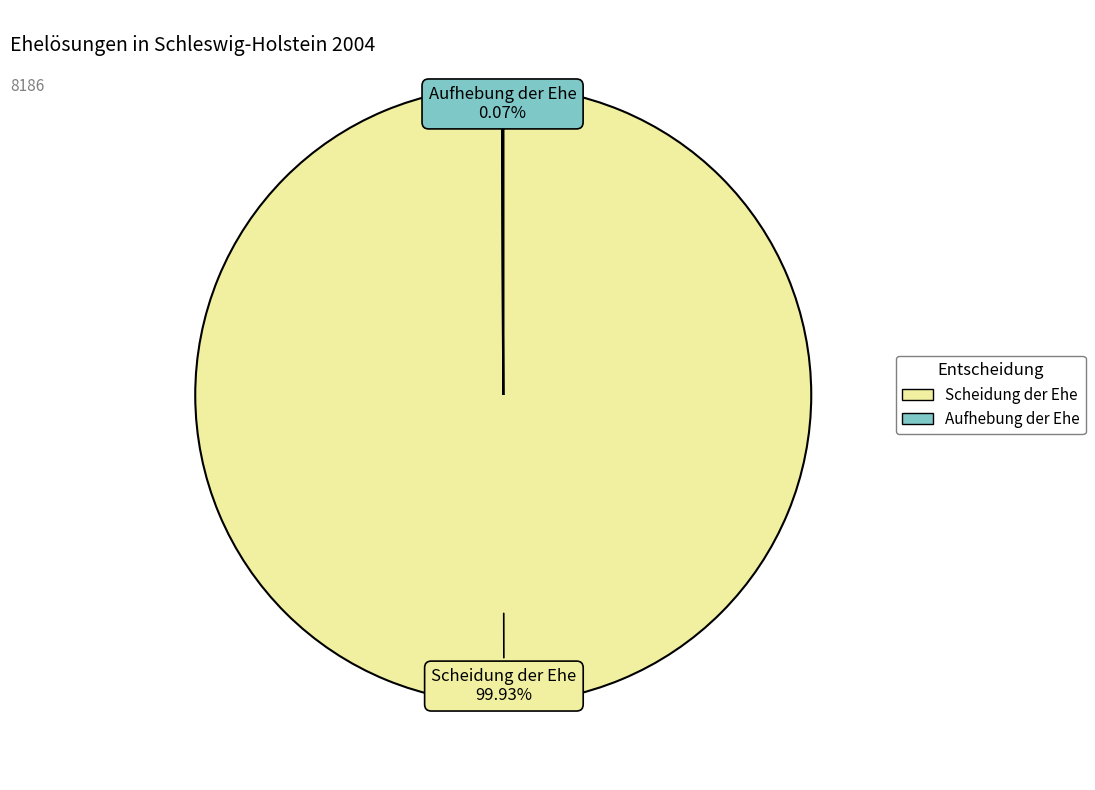

What is the majority slice?

Scheidung der Ehe